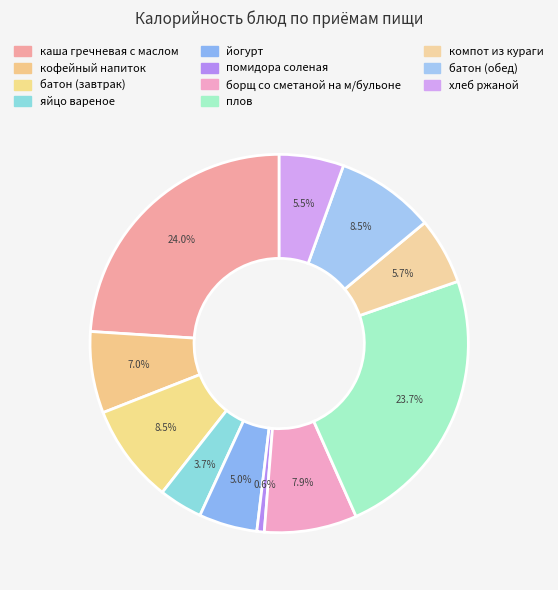

Does батон (обед) account for over 50% of the chart?

No